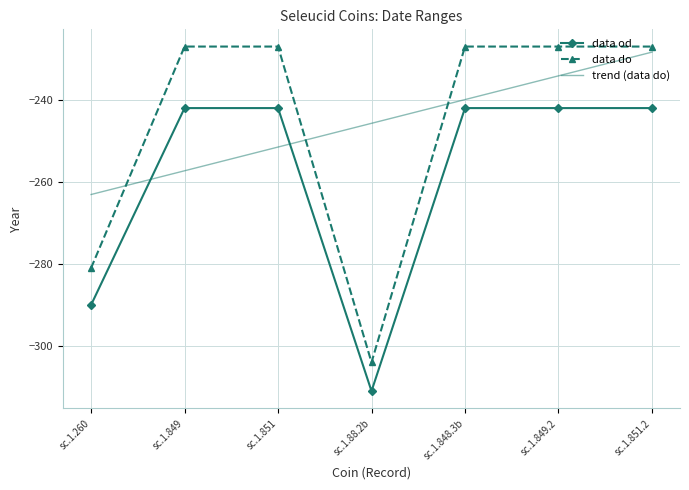

Count the number of categories in the chart.

7